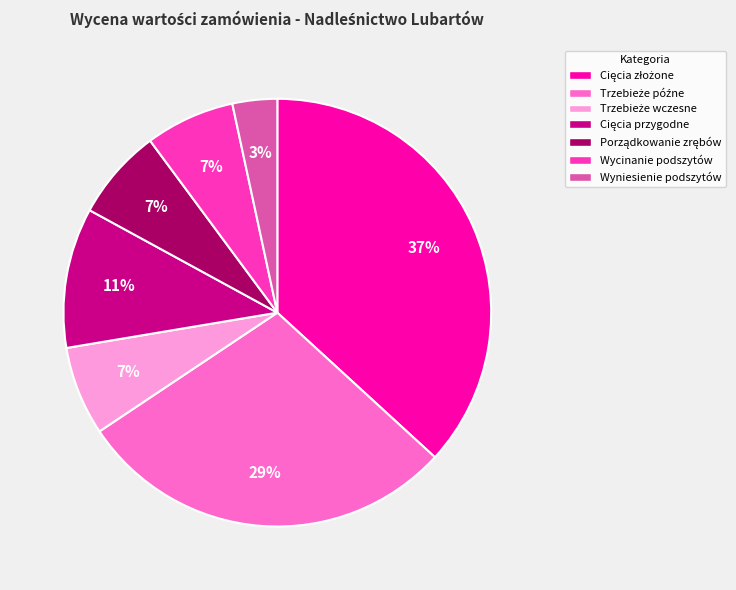

To the nearest percent, what is the average slice percentage?

14%